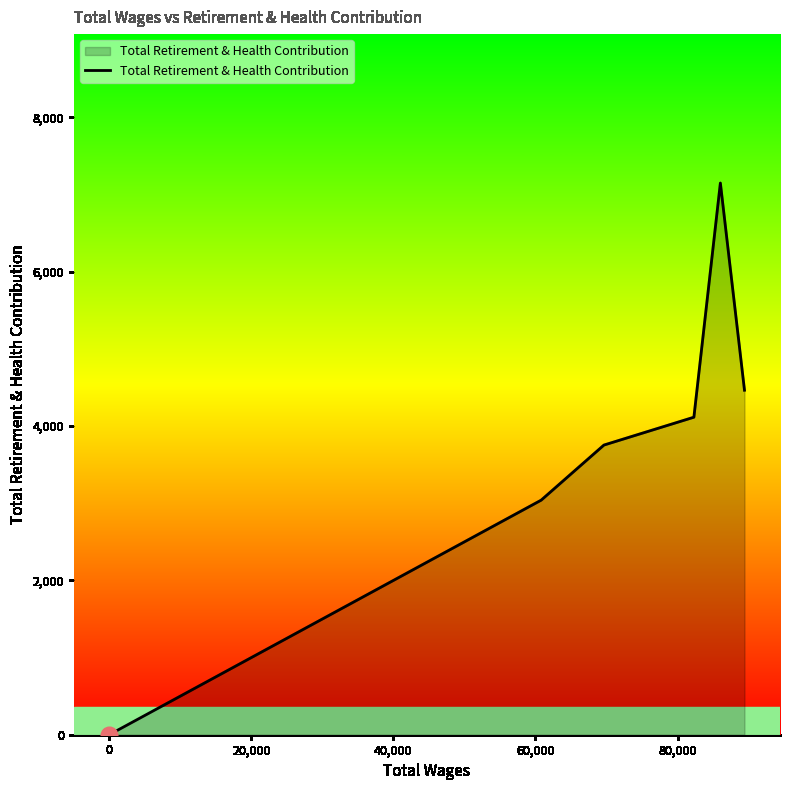

The value at 0 is 0. True or false?

True